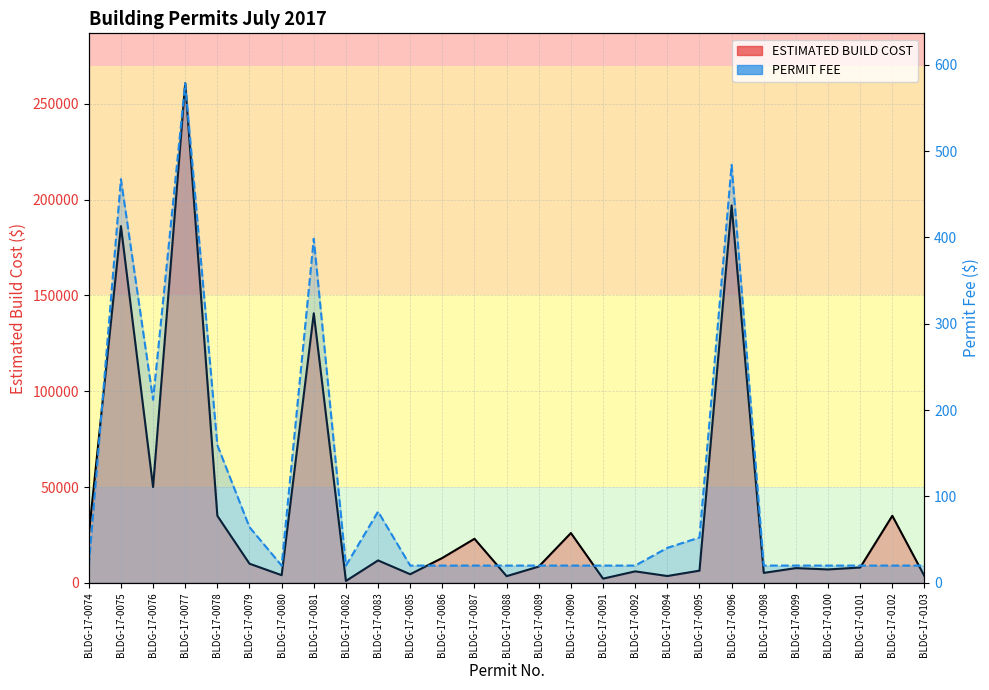

What are all the series names shown in the legend?

ESTIMATED BUILD COST, PERMIT FEE